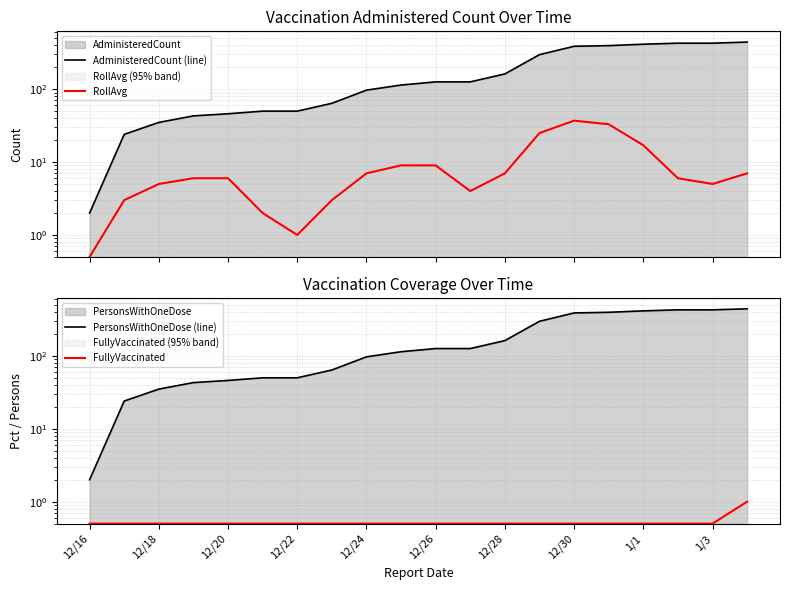

What is the total value across all series at 17?

862.5